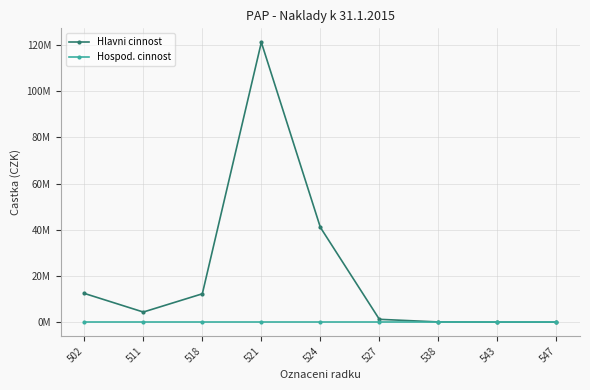

What are all the series names shown in the legend?

Hlavni cinnost, Hospod. cinnost